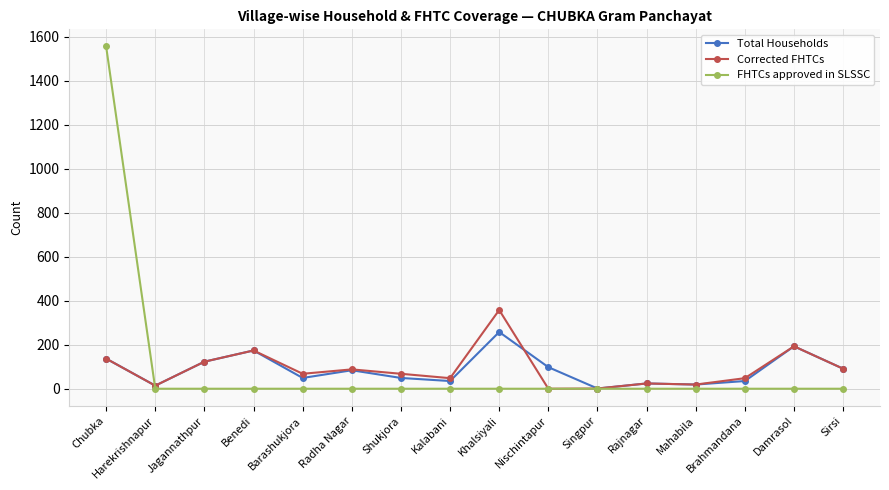

Is this an area chart (filled region under the line)?

No